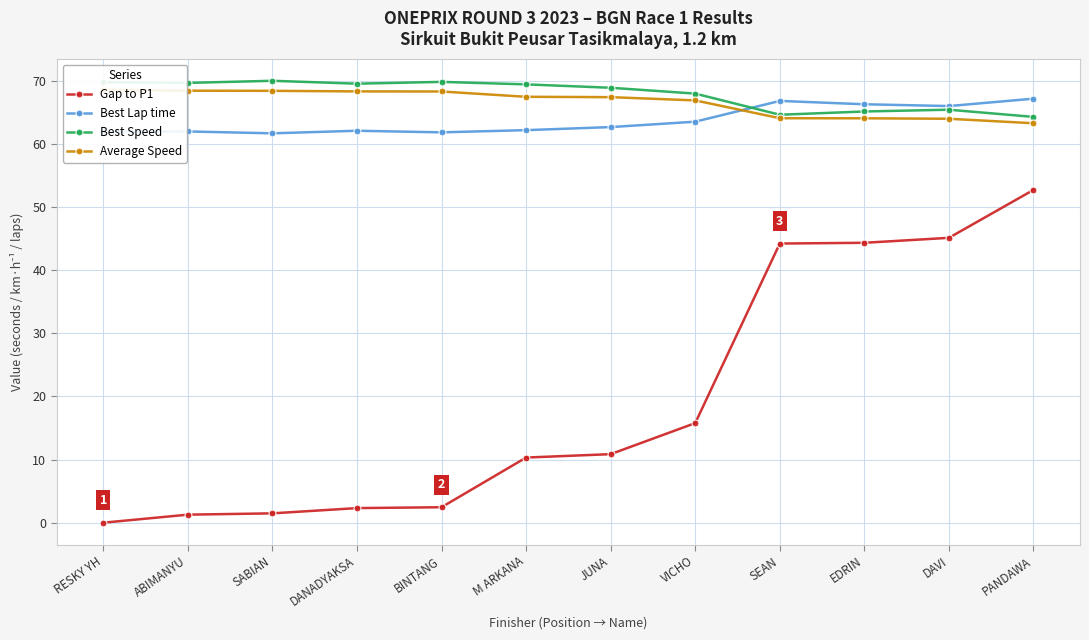

Rank the series at JUNA from highest to lowest value.

Best Speed, Average Speed, Best Lap time, Gap to P1